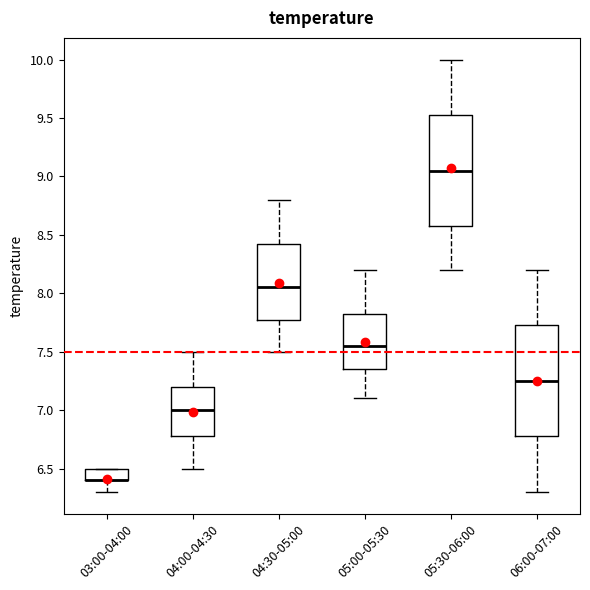

Reading left to right, transcribe this box plot: for each box, give where its median line is, the range the box spans, and where its two whiskers end, as read against the y-axis. The values are not printed on the chart, so give them approximately, as read against the axis.

03:00-04:00: median 6.40 (drawn on the box's lower edge), box 6.40 to 6.50, whiskers 6.30 to 6.50
04:00-04:30: median 7.00, box 6.80 to 7.20, whiskers 6.50 to 7.50
04:30-05:00: median 8.05, box 7.80 to 8.45, whiskers 7.50 to 8.80
05:00-05:30: median 7.55, box 7.35 to 7.85, whiskers 7.10 to 8.20
05:30-06:00: median 9.05, box 8.60 to 9.55, whiskers 8.20 to 10.00
06:00-07:00: median 7.25, box 6.80 to 7.75, whiskers 6.30 to 8.20